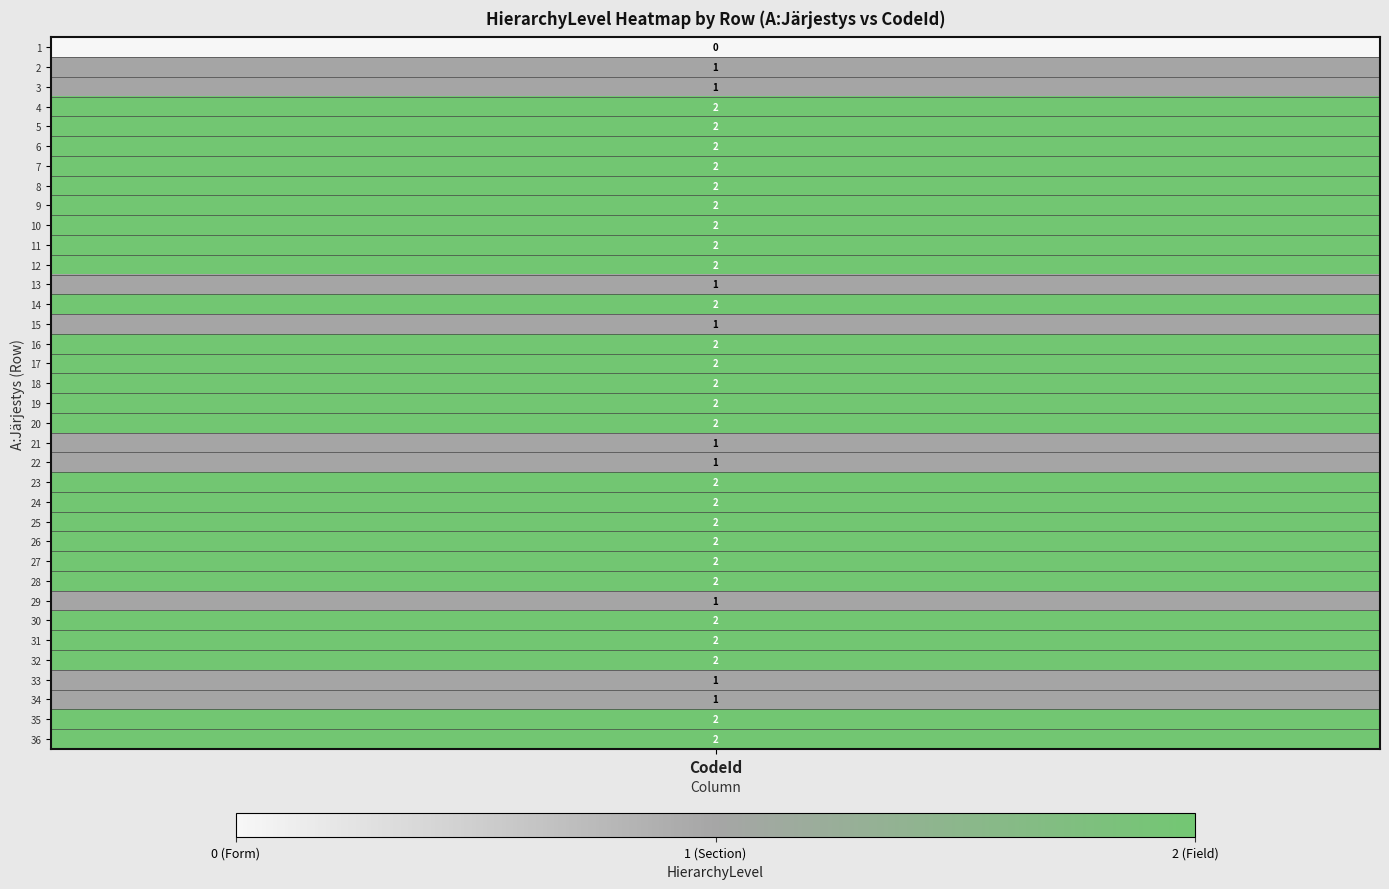

How many values are between 1 and 2?

35